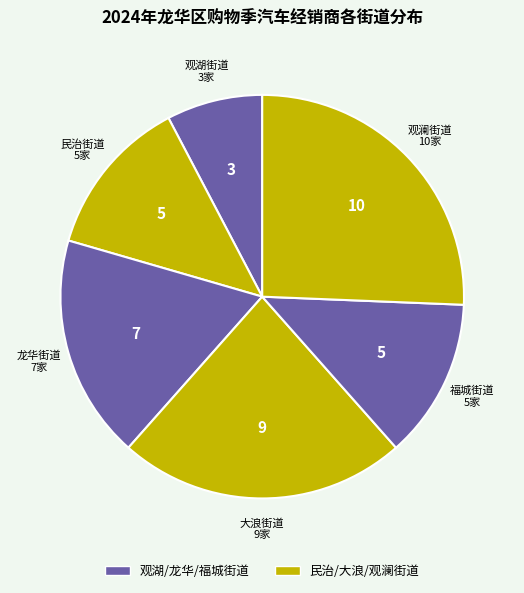

Which slice is the largest?

观澜街道